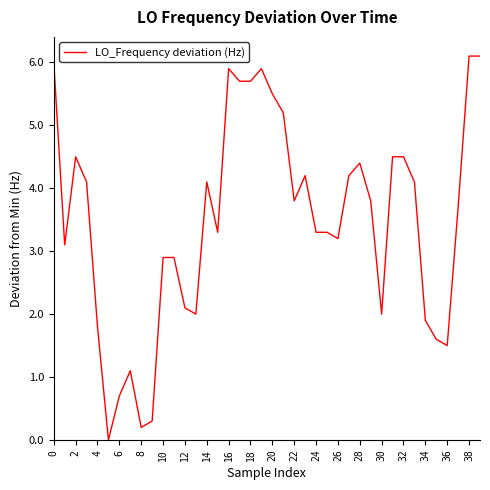

Reading right to left, extract all data points from this chart.

6.1	6.1	3.7	1.5	1.6	1.9	4.1	4.5	4.5	2.0	3.8	4.4	4.2	3.2	3.3	3.3	4.2	3.8	5.2	5.5	5.9	5.7	5.7	5.9	3.3	4.1	2.0	2.1	2.9	2.9	0.3	0.2	1.1	0.7	0.0	1.8	4.1	4.5	3.1	6.0